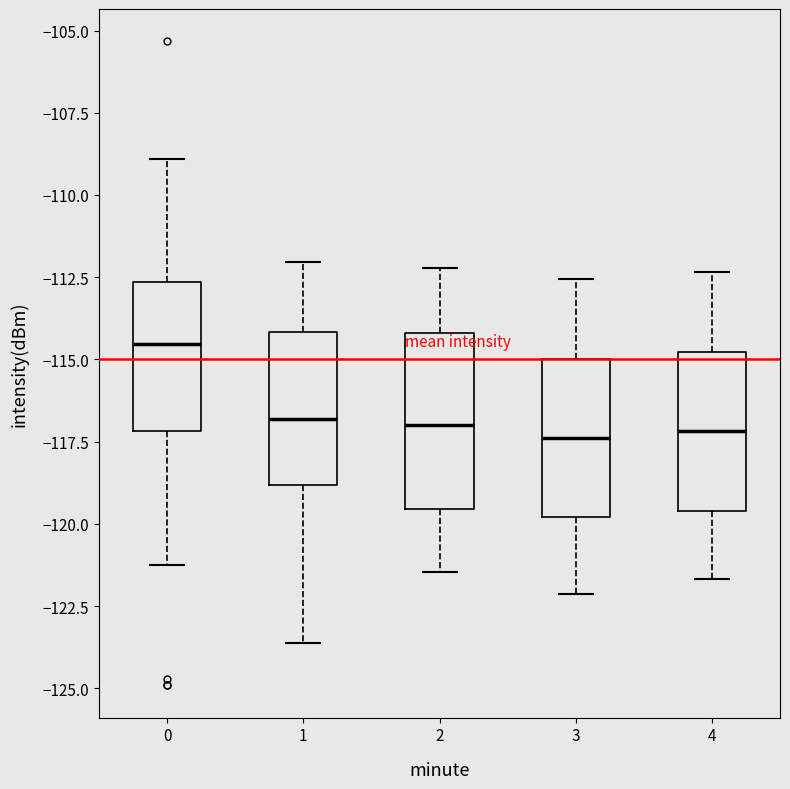

Reading left to right, transcribe this box plot: for each box, give where its median line is, the range the box spans, and where its two whiskers end, as read against the y-axis. The values are not printed on the chart, so give them approximately, as read against the axis.

0: median -114.5, box -117.0 to -112.5, whiskers -121.5 to -109.0
1: median -117.0, box -119.0 to -114.0, whiskers -123.5 to -112.0
2: median -117.0, box -119.5 to -114.0, whiskers -121.5 to -112.0
3: median -117.5, box -120.0 to -115.0, whiskers -122.0 to -112.5
4: median -117.0, box -119.5 to -115.0, whiskers -121.5 to -112.5